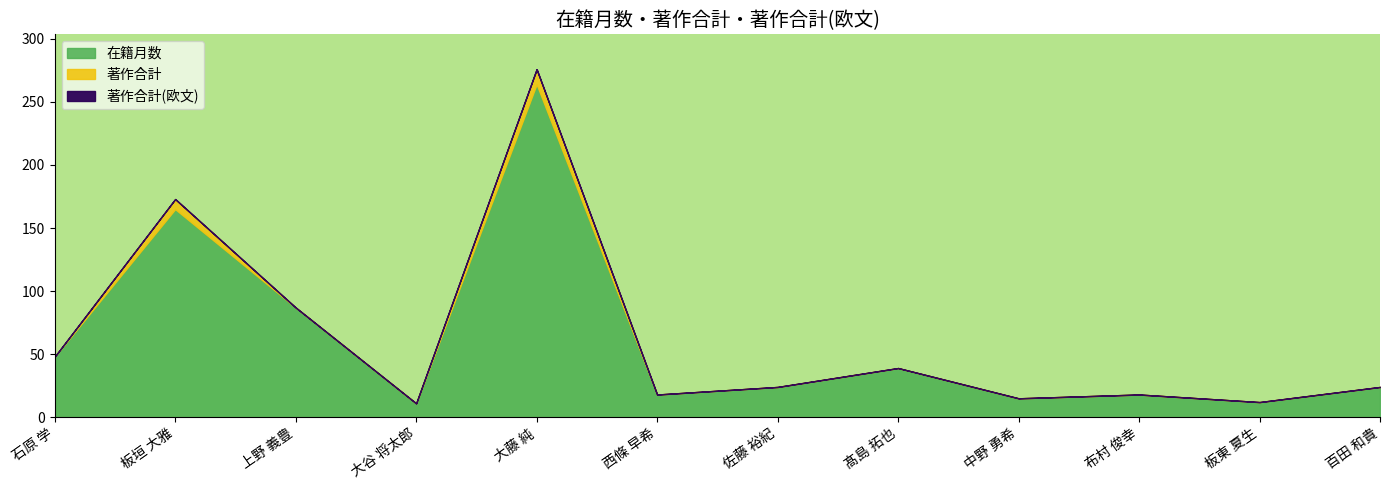

Between 板垣 大雅 and 佐藤 裕紀, which series saw the biggest shift?

在籍月数